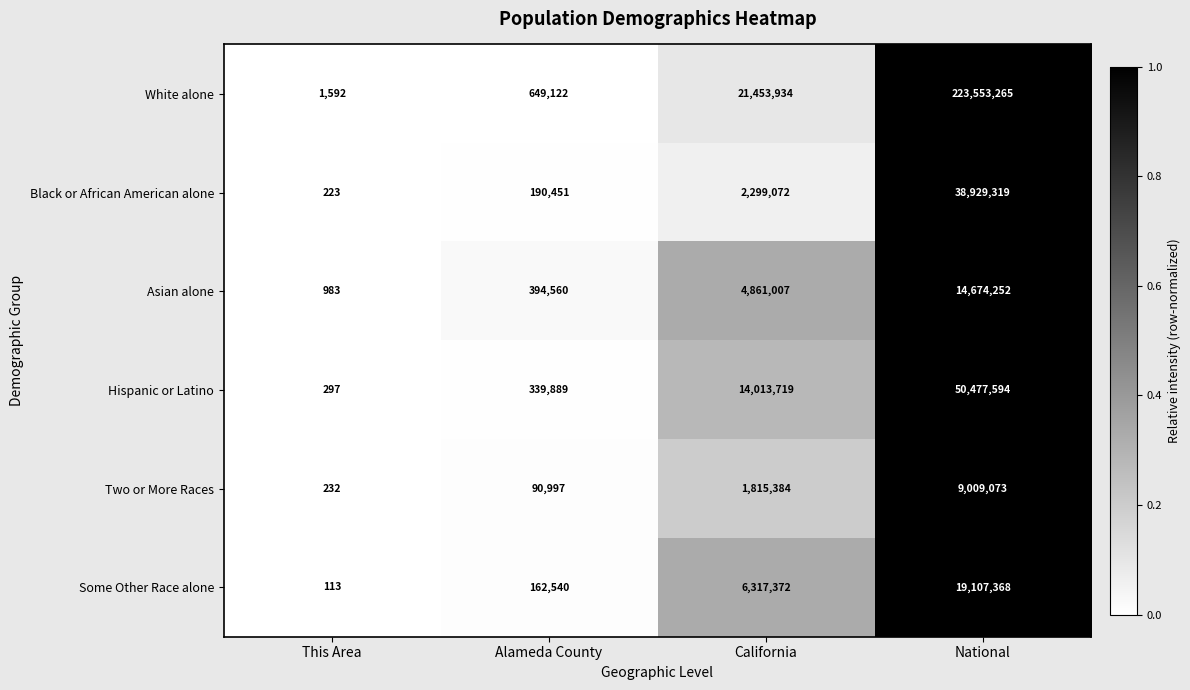

Rank the series at National from highest to lowest value.

White alone, Hispanic or Latino, Black or African American alone, Some Other Race alone, Asian alone, Two or More Races